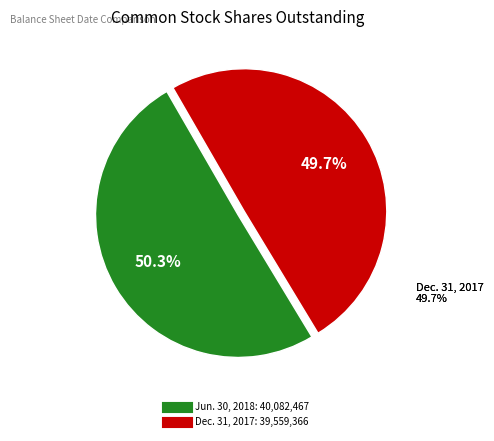

What is the total percentage of Common stock, shares outstanding (Jun. 30, 2018) and Common stock, shares outstanding (Dec. 31, 2017)?

100.0%